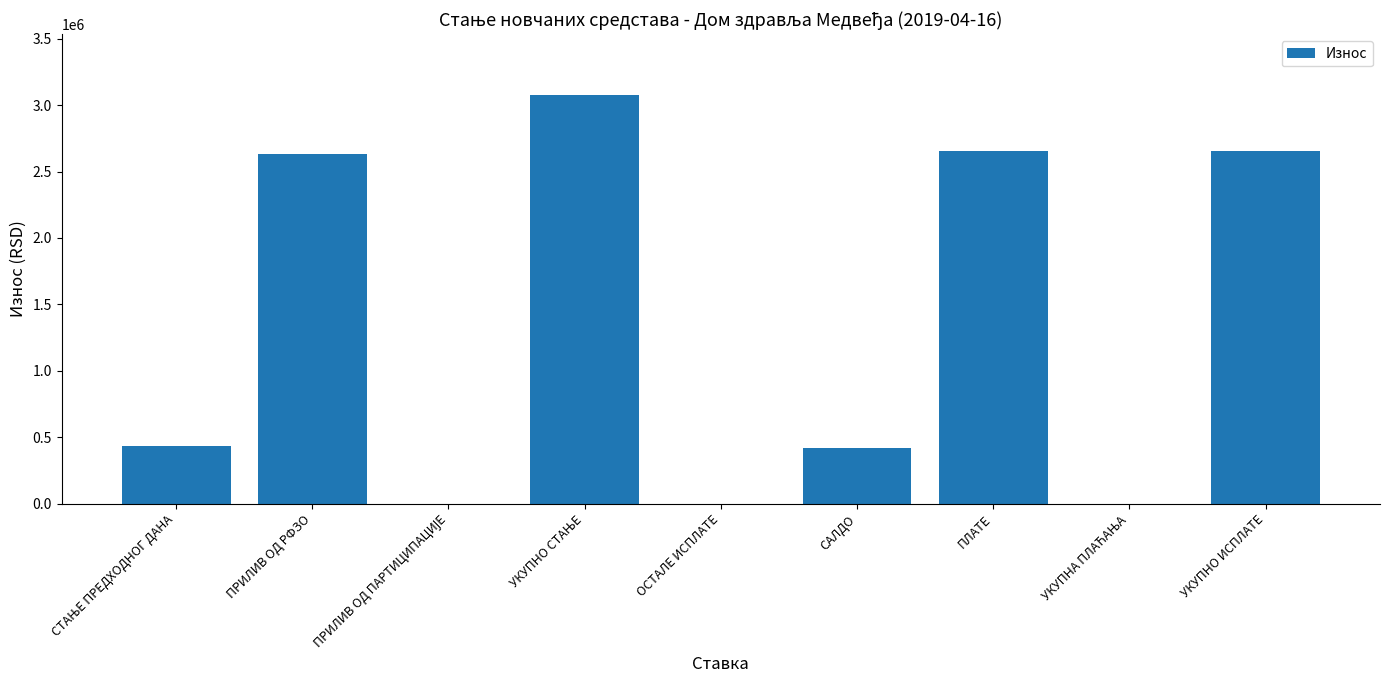

True or false: the data shows 2633943.8 at ПРИЛИВ ОД РФЗО.

True